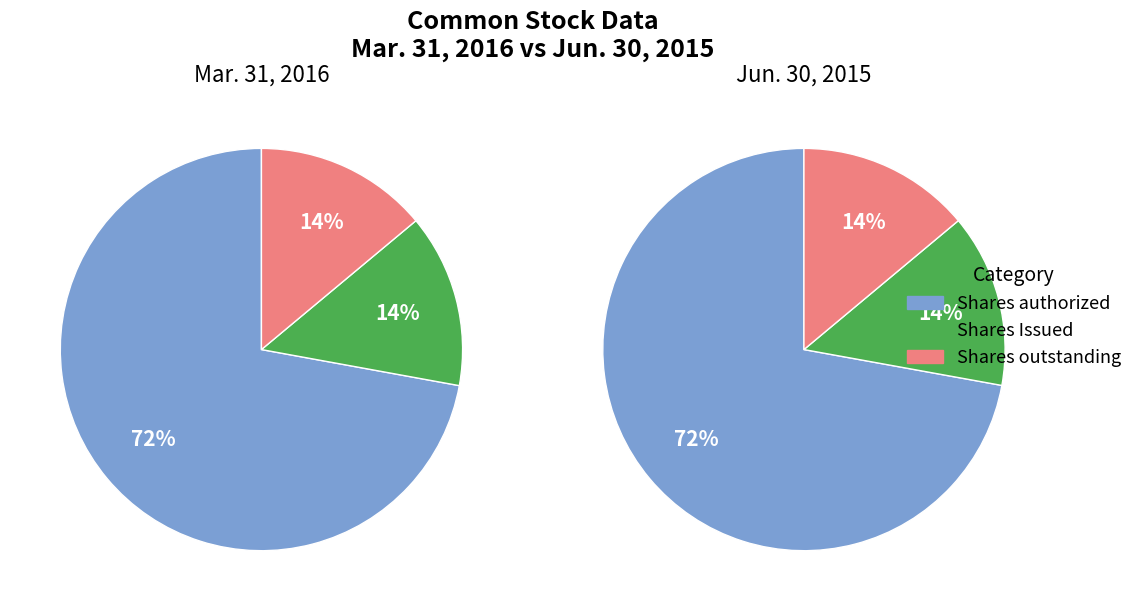

What is the spread (max minus min) of values at Shares outstanding?

31401.0